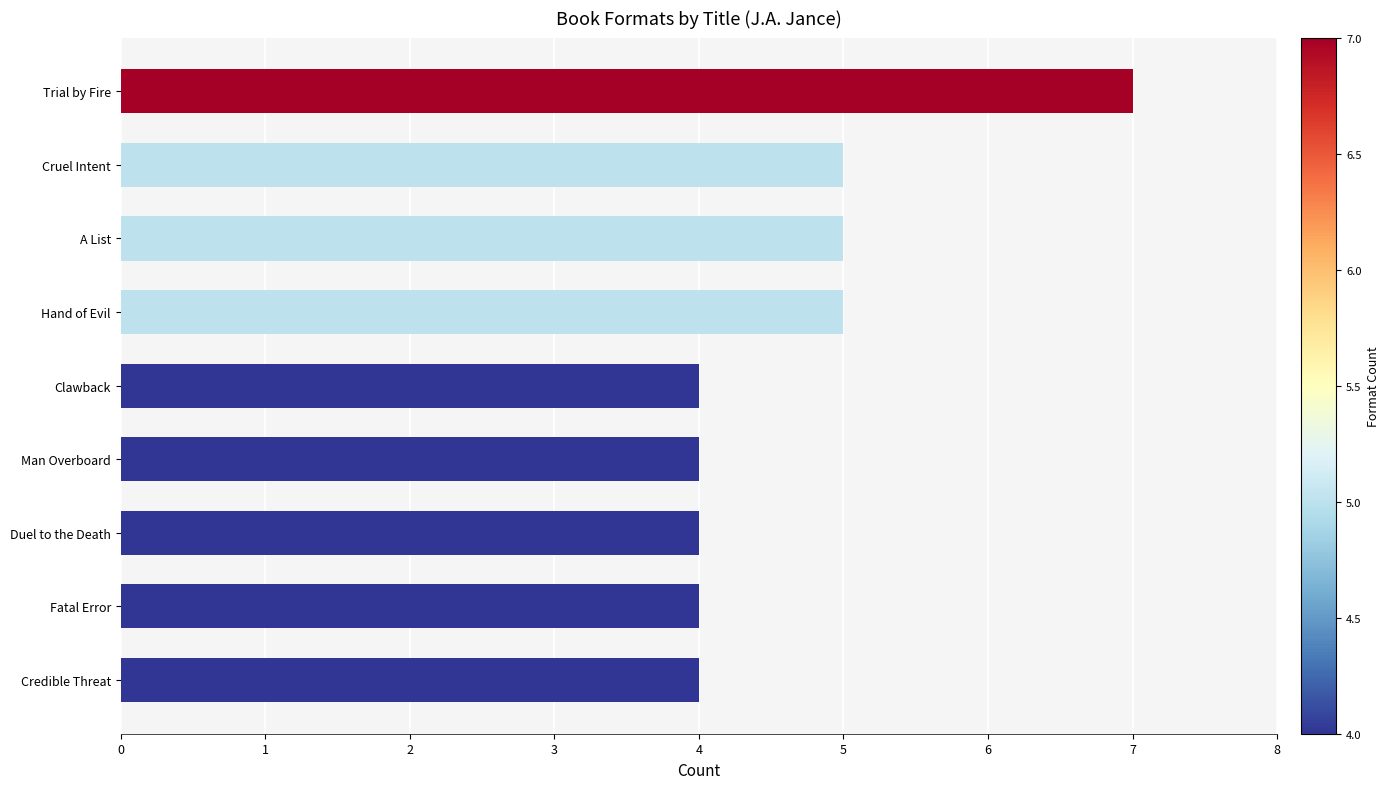

True or false: the data shows 5 at A List.

True